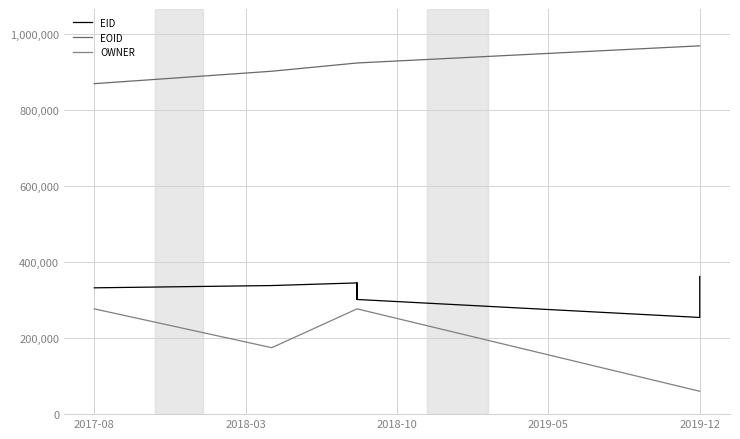

Which series has the widest spread of values?

OWNER